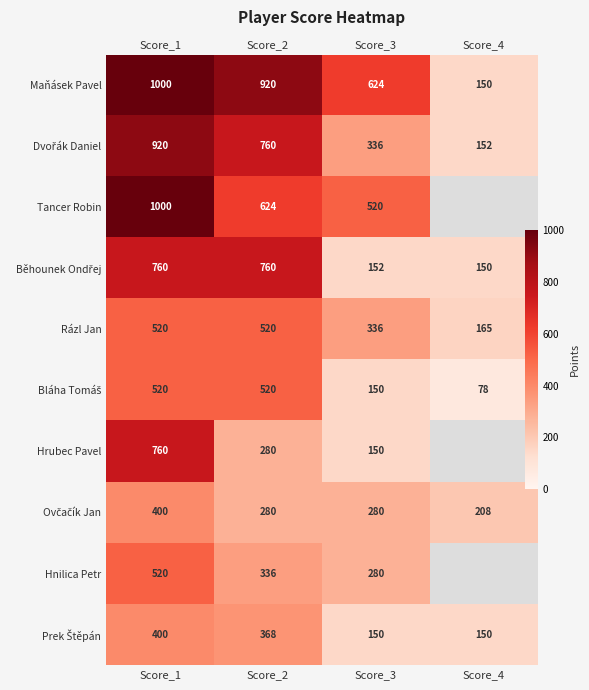

How many series are shown in this chart?

10